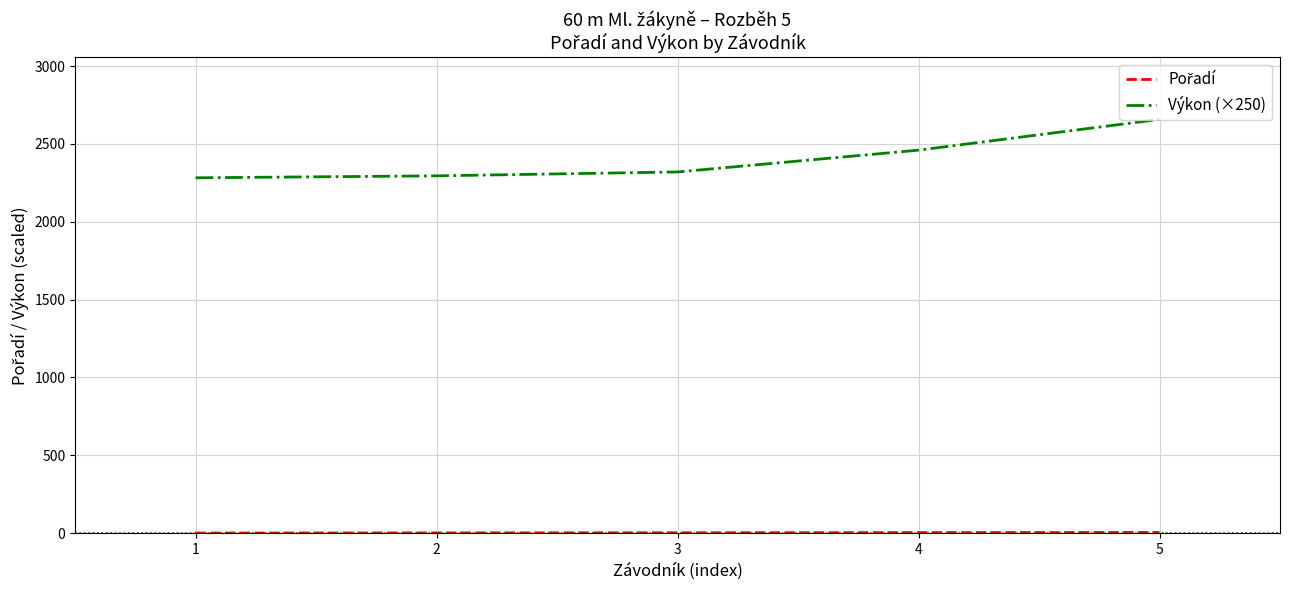

The value of Výkon (×250) at 4 is 4211.4. True or false?

False